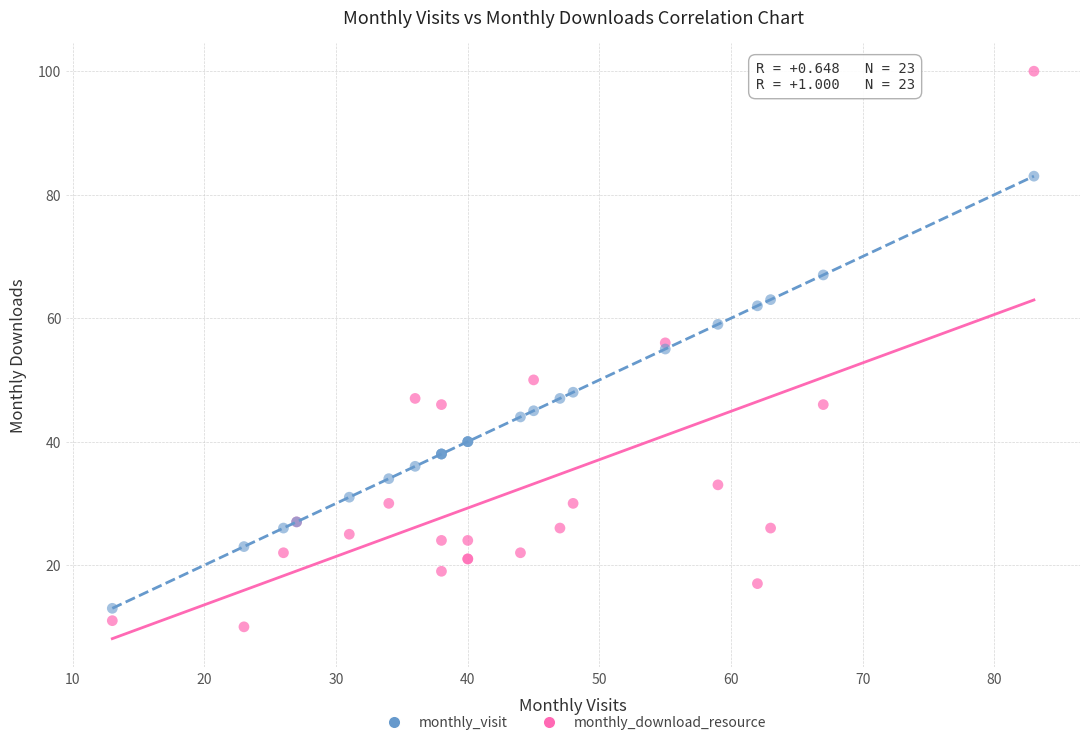

Which series contains the highest Y value?

monthly_download_resource